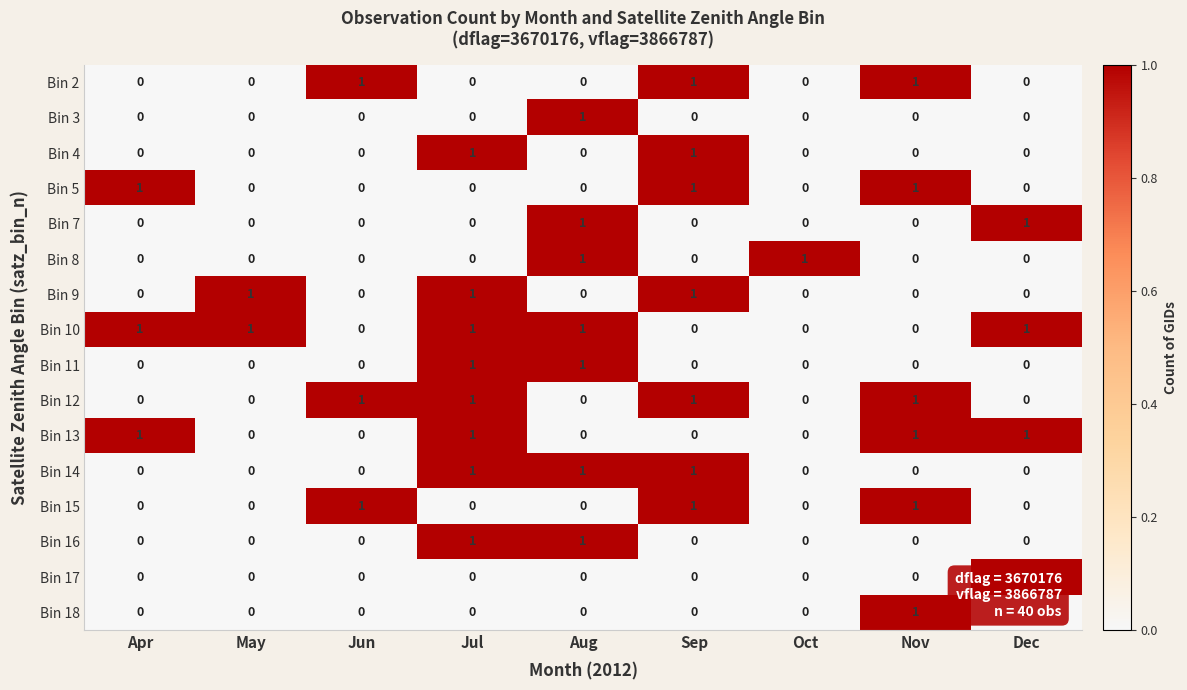

How many data points in Bin 8 are above 0?

2